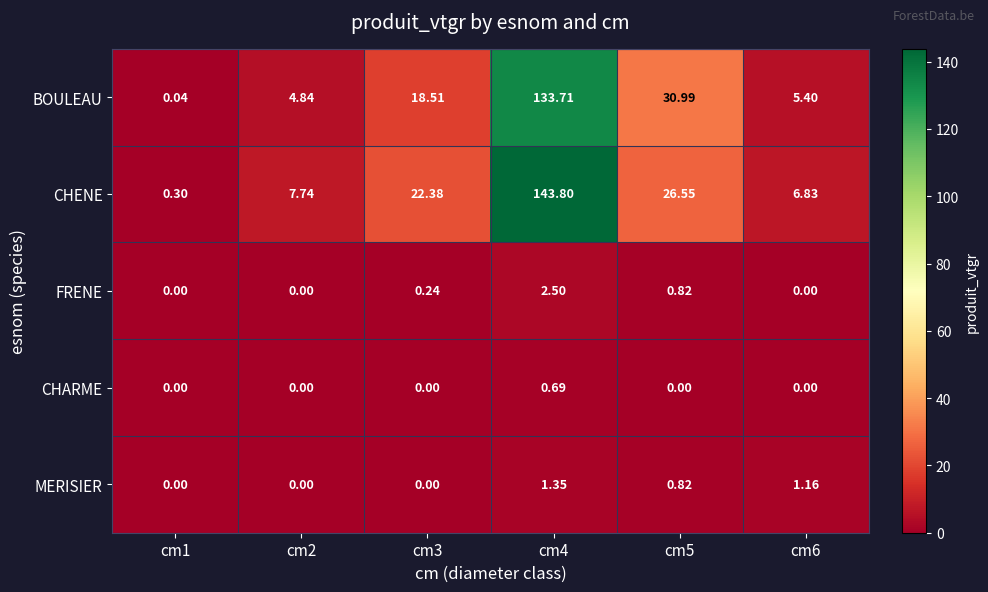

Which series has the largest range (max minus min)?

CHENE